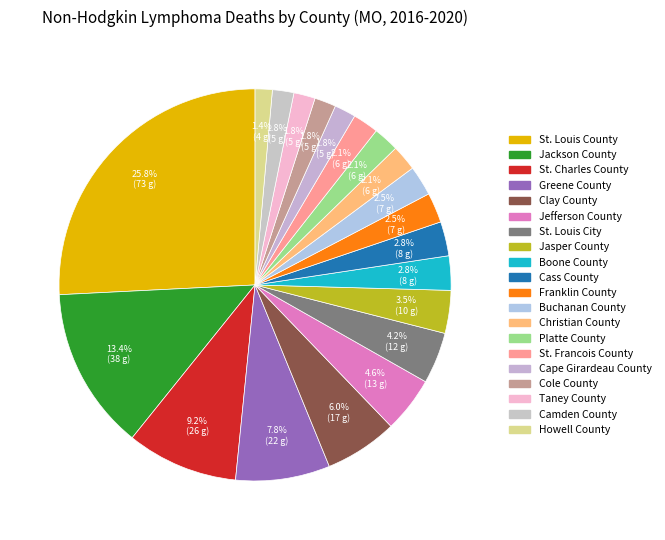

Count the number of slices in the pie.

20